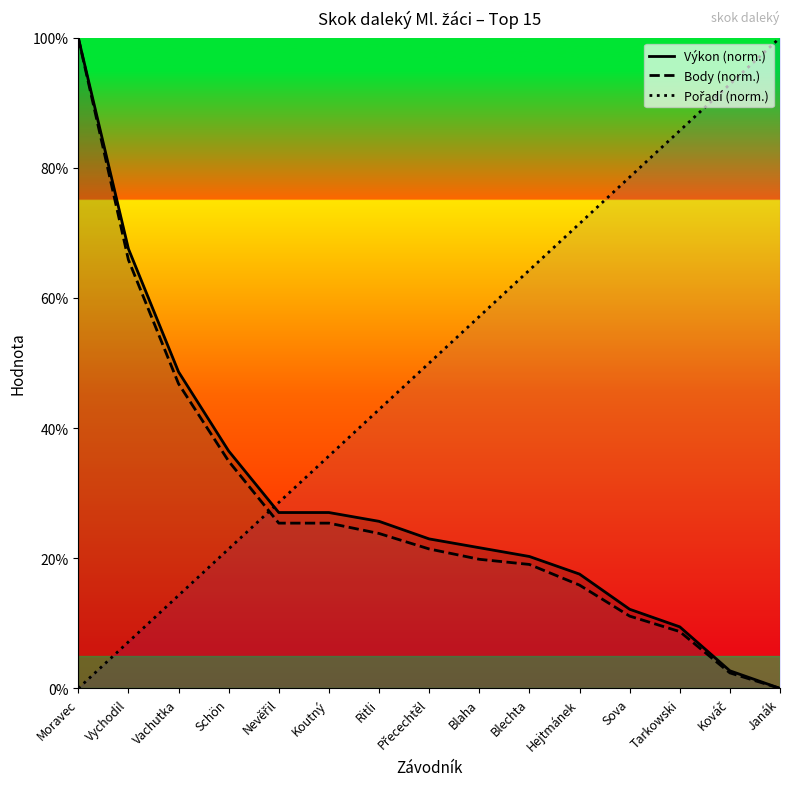

What are all the series names shown in the legend?

Výkon (norm.), Body (norm.), Pořadí (norm.)